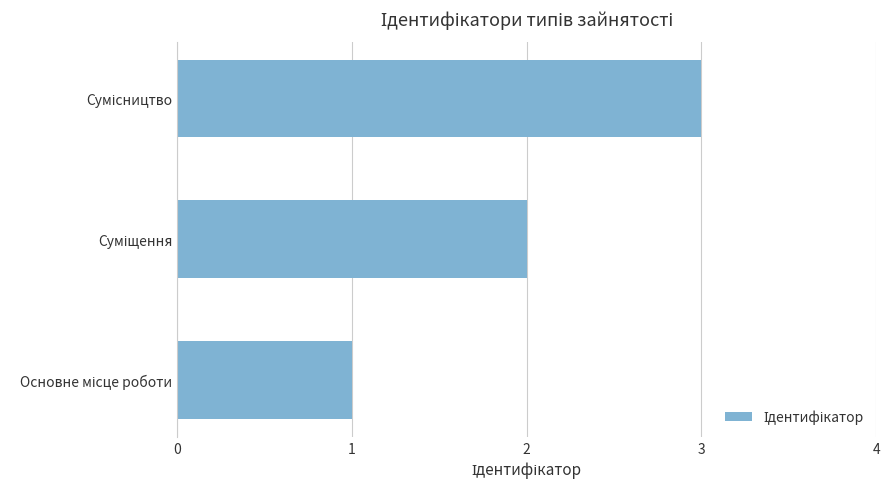

What is the sum of all values?

6